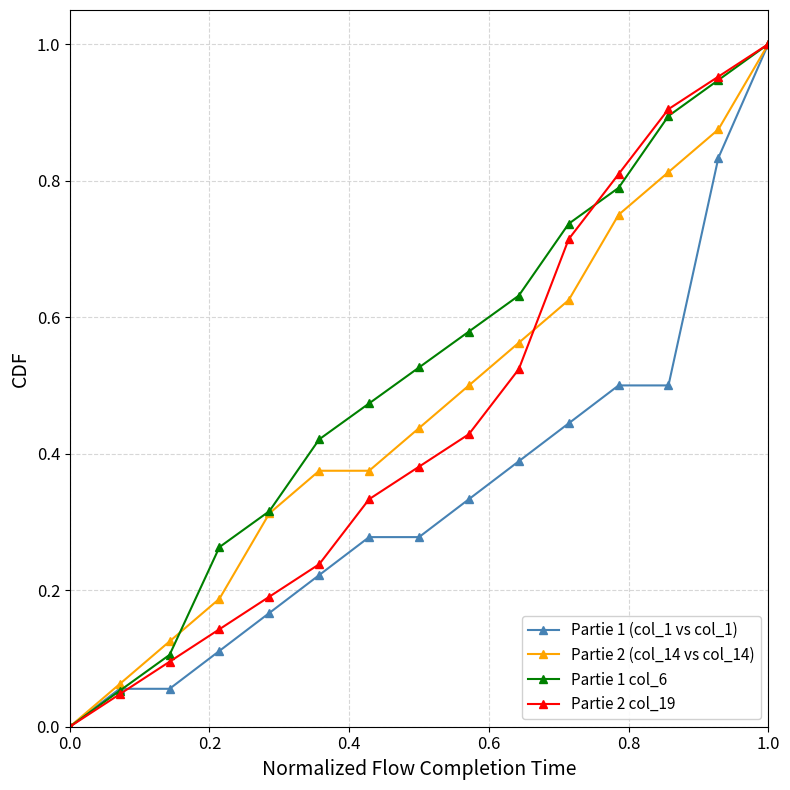

True or false: Partie 2 col_19 has more than 0 points higher than both neighbors.

False